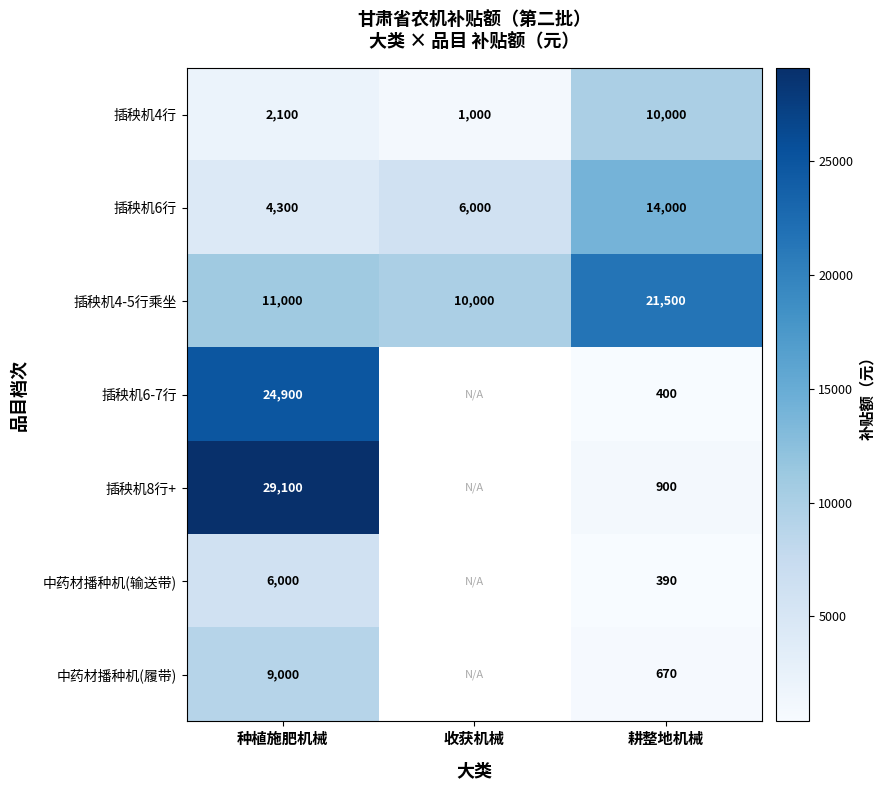

What is the maximum value shown in the chart?

29100.0